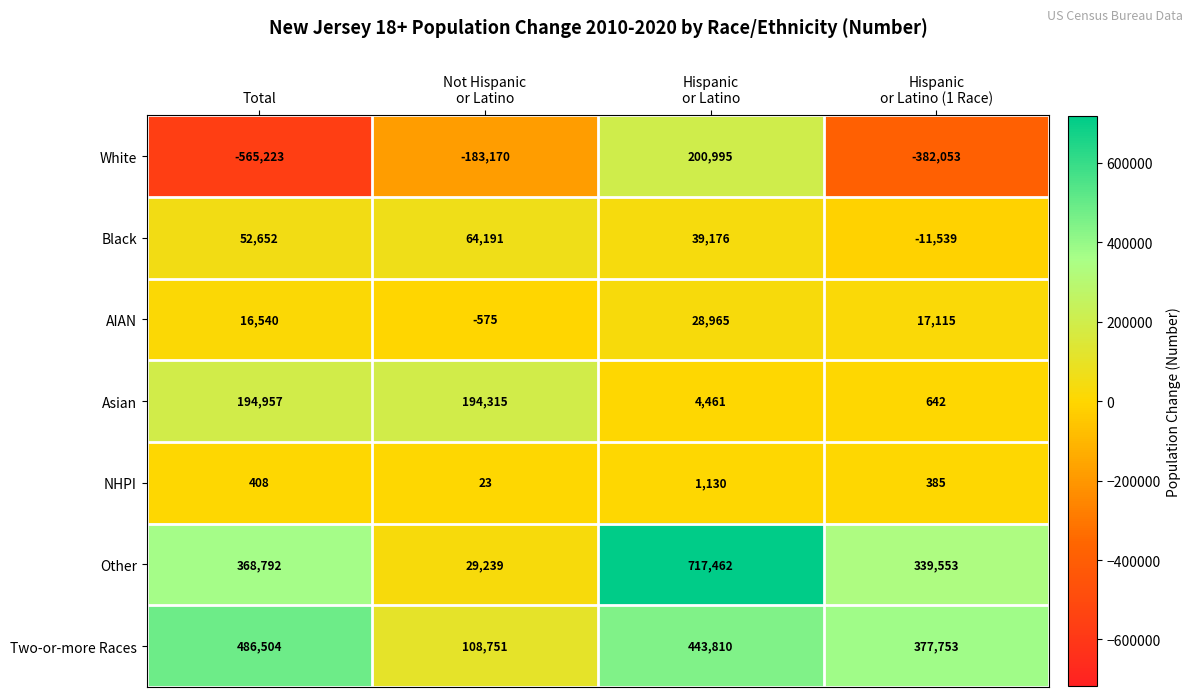

What is the difference between the maximum and minimum values in the Asian series?

194315